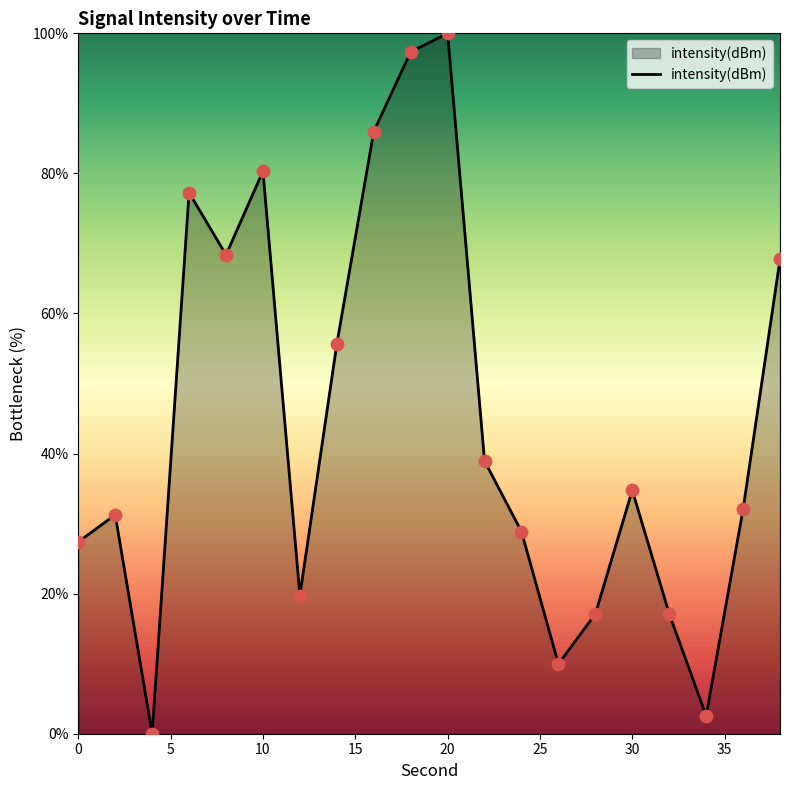

What is the maximum value shown in the chart?

100.0